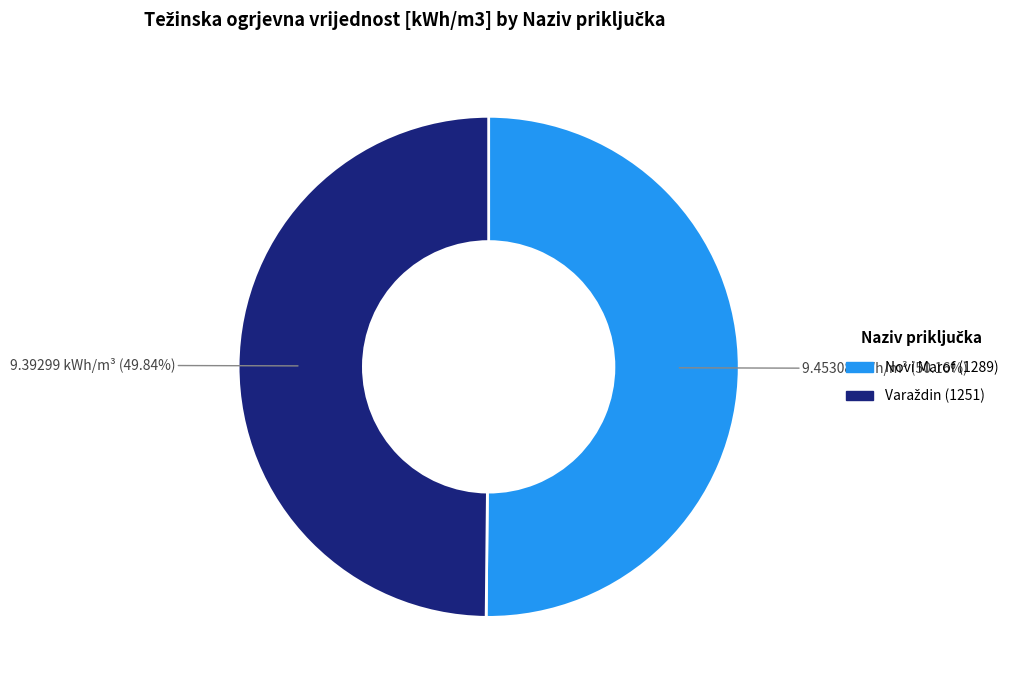

Is there a majority slice in this chart?

Yes